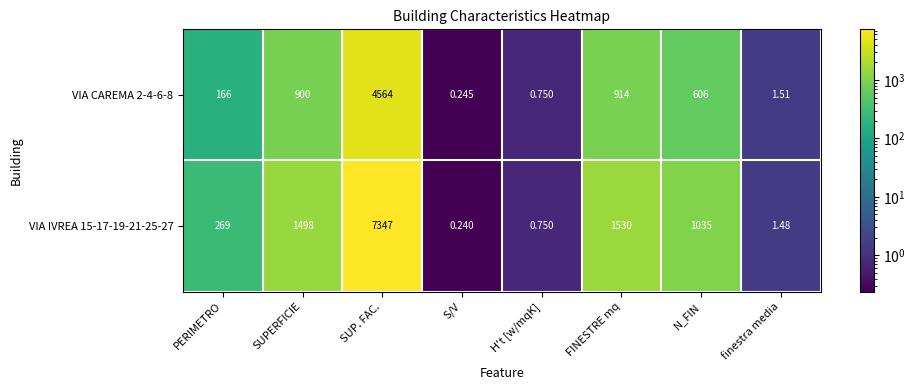

Where is VIA IVREA 15-17-19-21-25-27 nearest to the value 3673?

FINESTRE mq